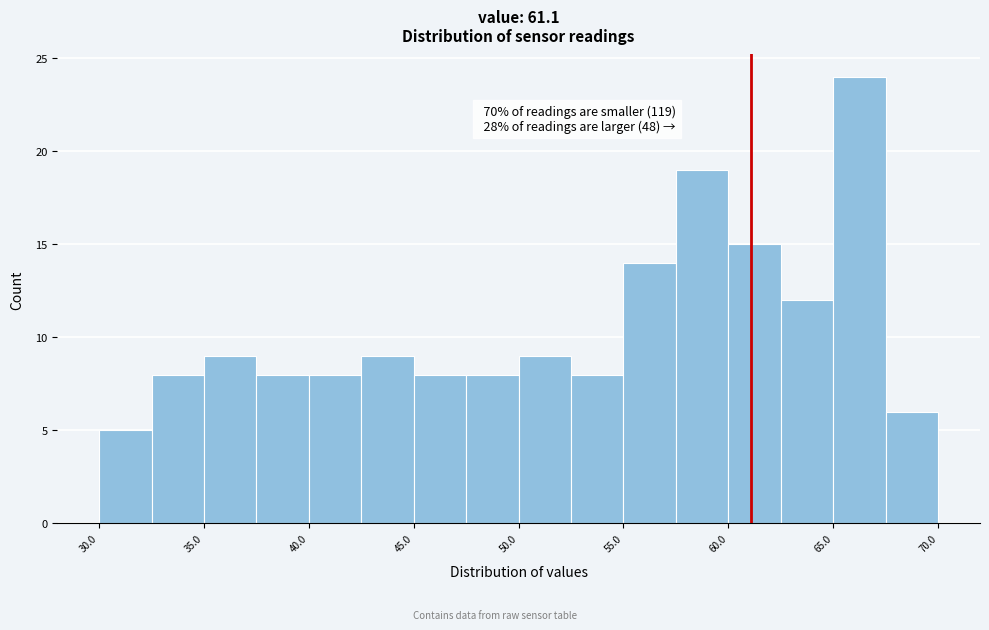

Which range on the x-axis has the tallest bar?

65.0 to 67.5